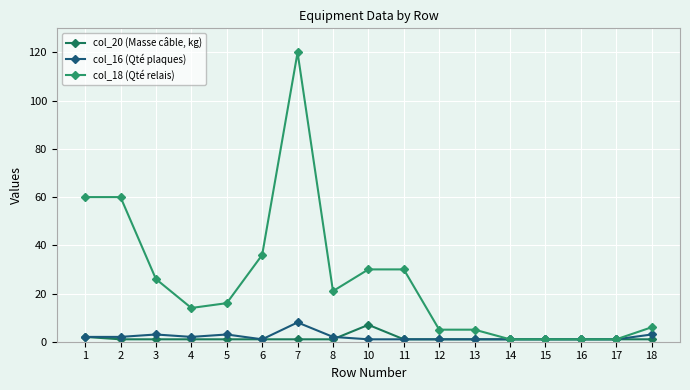

At how many categories does at least one series exceed 100?

1